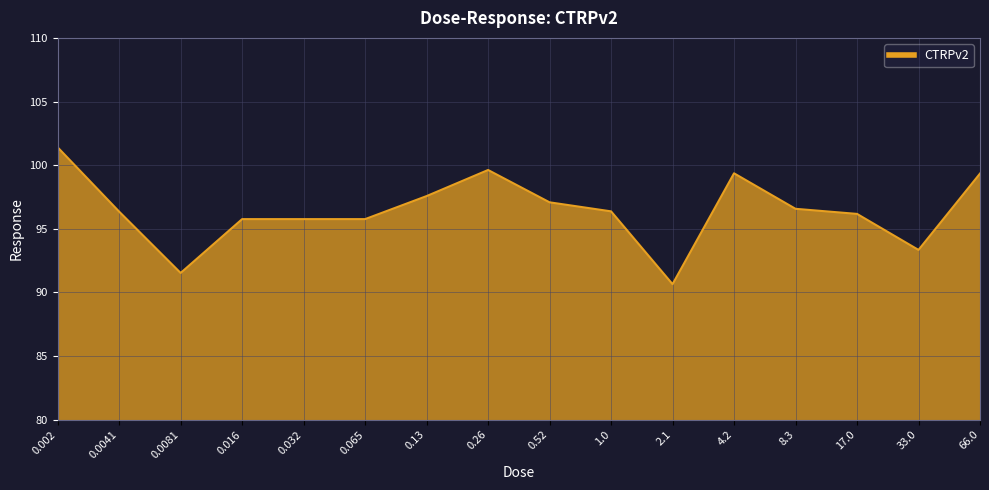

What is the difference between the values at 0.52 and 0.0041?

0.7